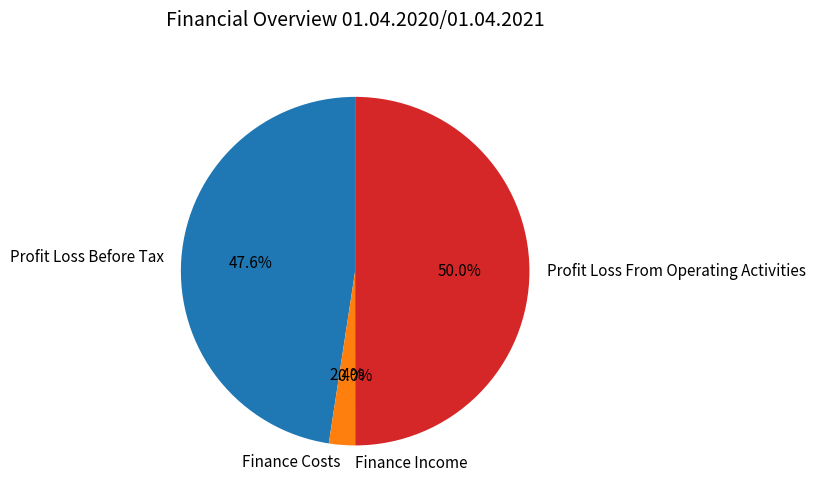

How much of the chart is everything except Finance Costs?

97.6%